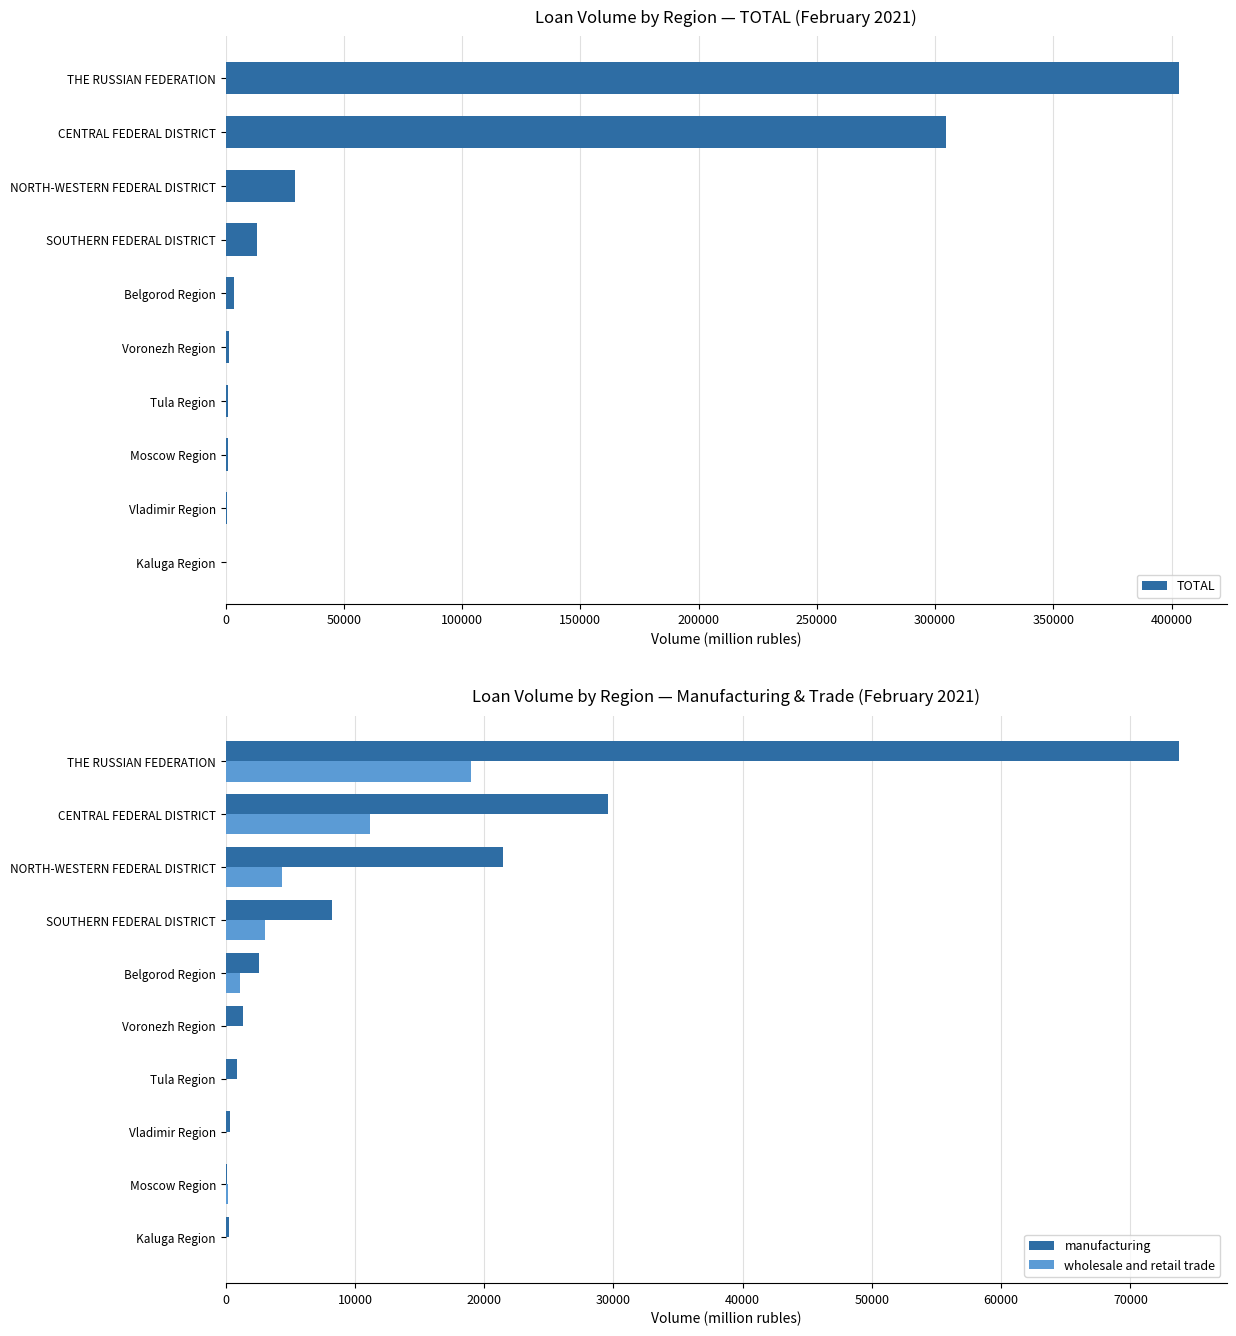

Which series has the largest total across all categories?

TOTAL